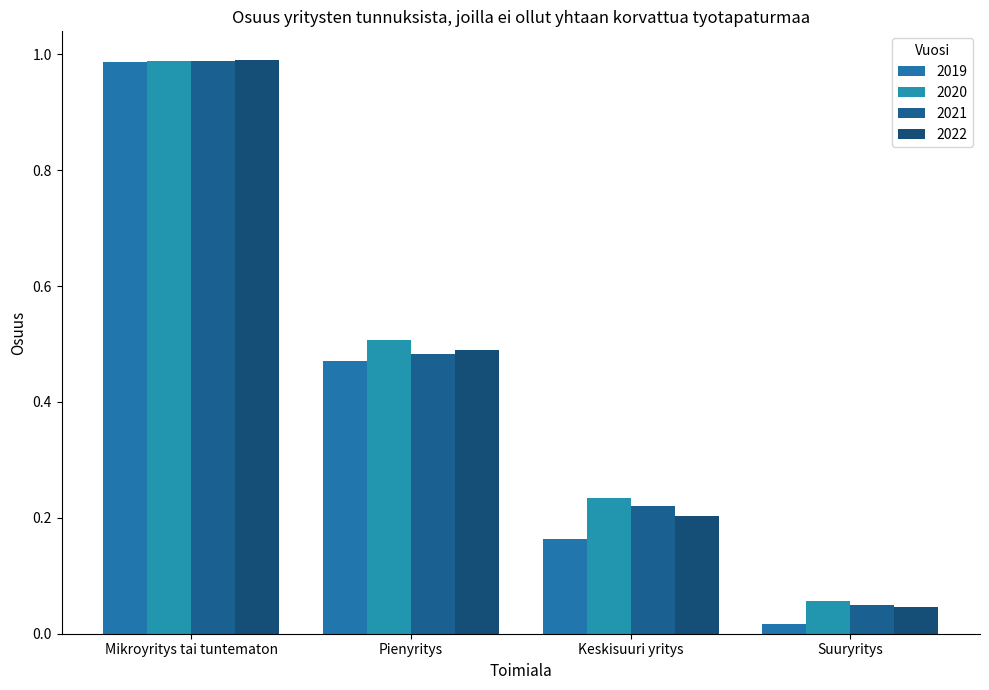

Reading left to right, list all the values displayed in this chart.

2019: 1.0	0.5	0.2	0.0
2020: 1.0	0.5	0.2	0.1
2021: 1.0	0.5	0.2	0.1
2022: 1.0	0.5	0.2	0.0